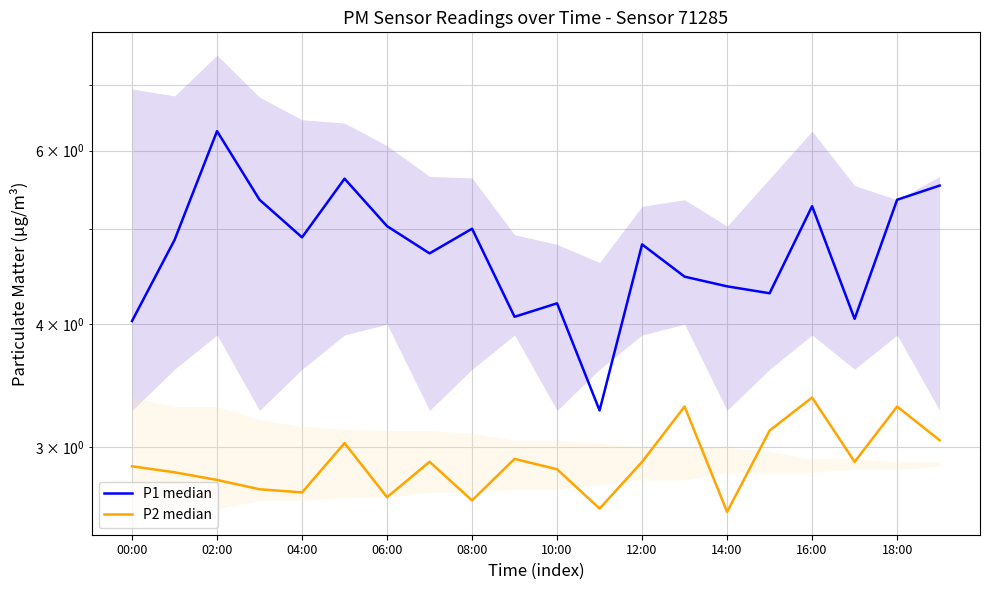

The P2 median series shows 4.1 at 02:00. True or false?

False